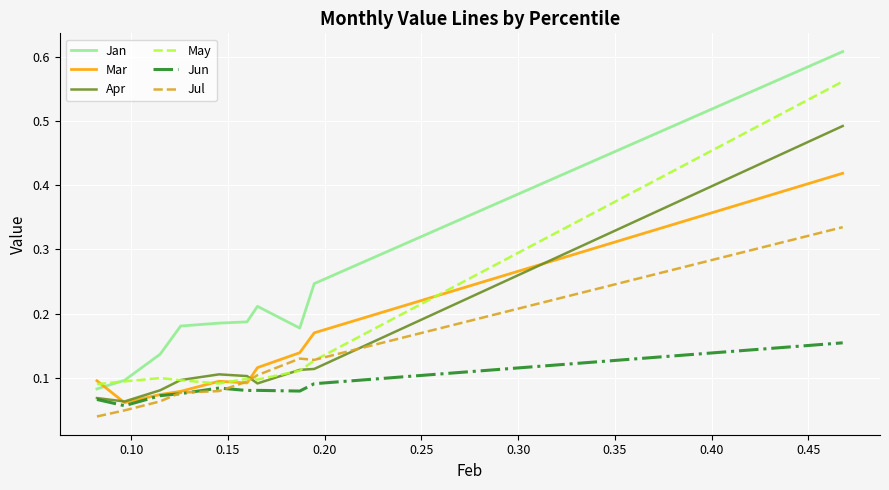

True or false: Jan and Jun cross at least once.

False